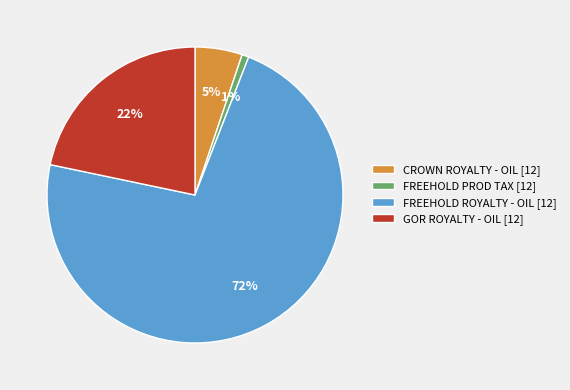

To the nearest percent, what is the average slice percentage?

25%